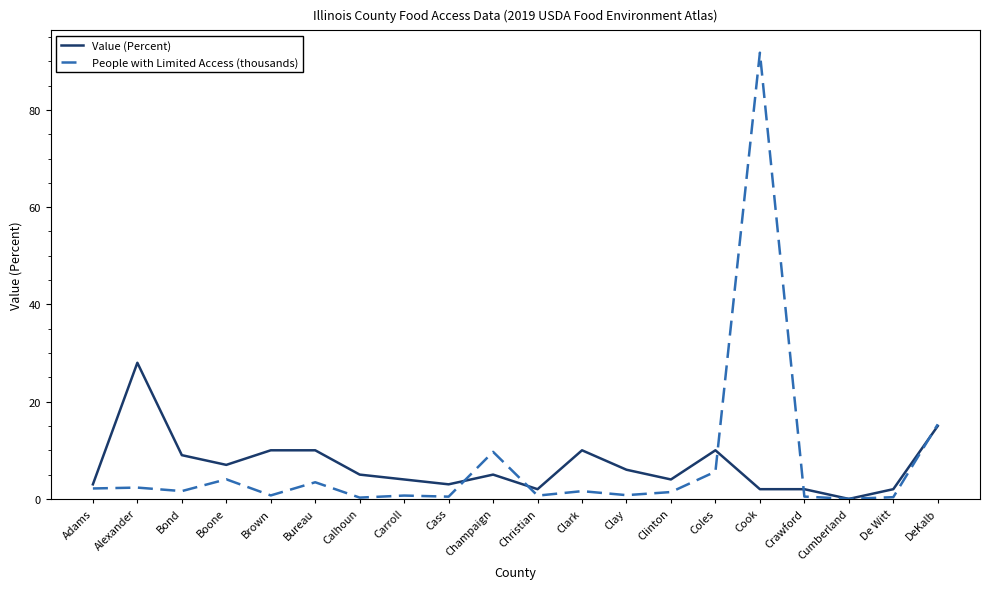

What is the approximate value of Value (Percent) at Champaign?

5.0